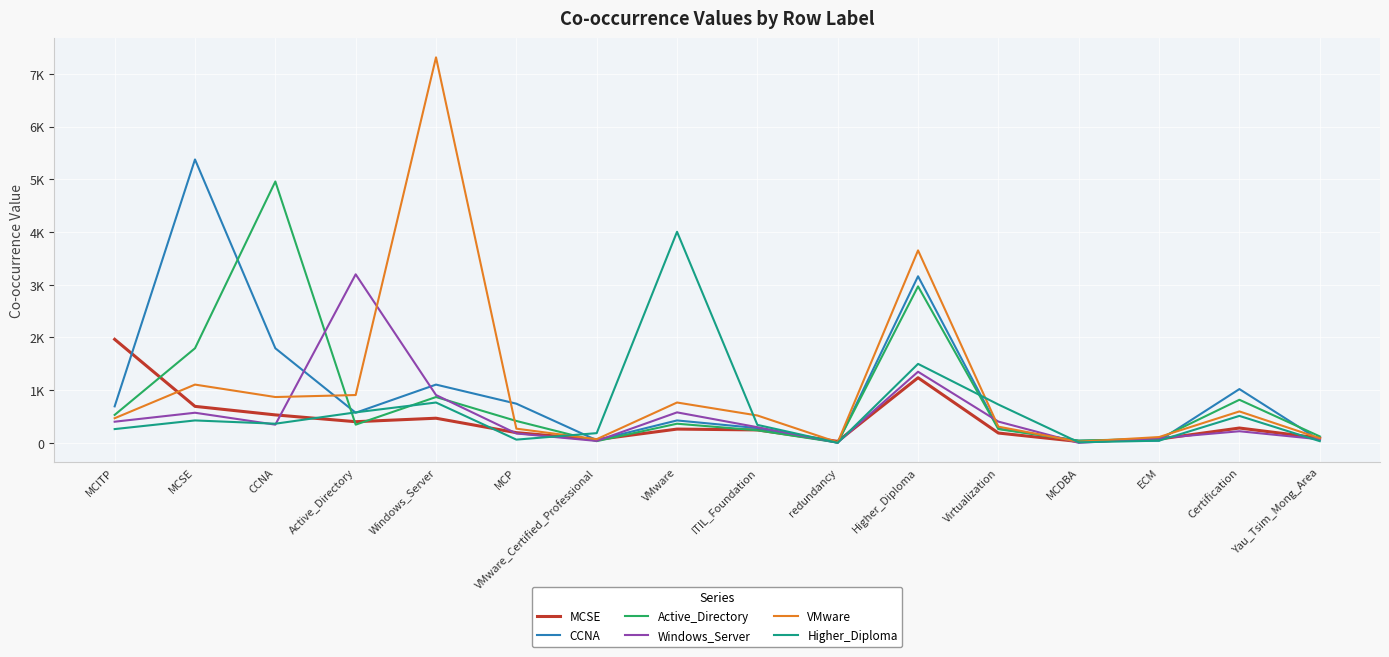

True or false: Windows_Server has more than 2 interior local peaks.

True